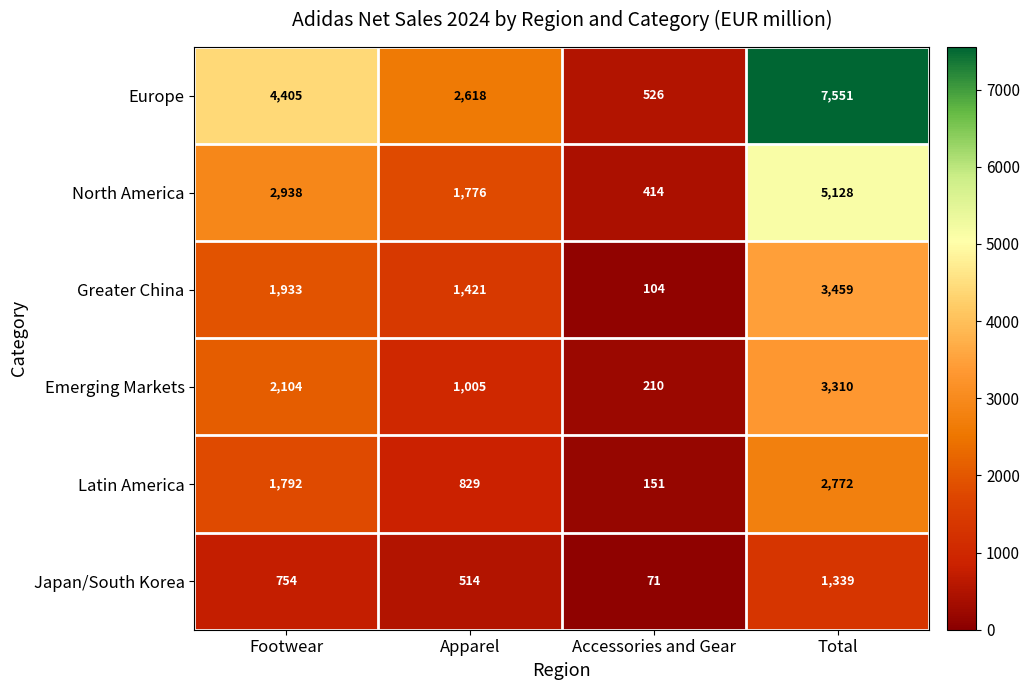

What is the maximum value shown in the chart?

7551